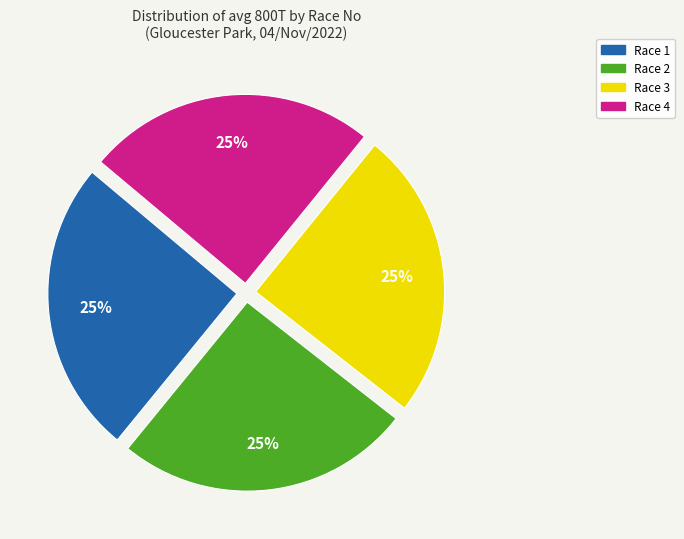

The Race 1 slice represents 17% of the pie. True or false?

False